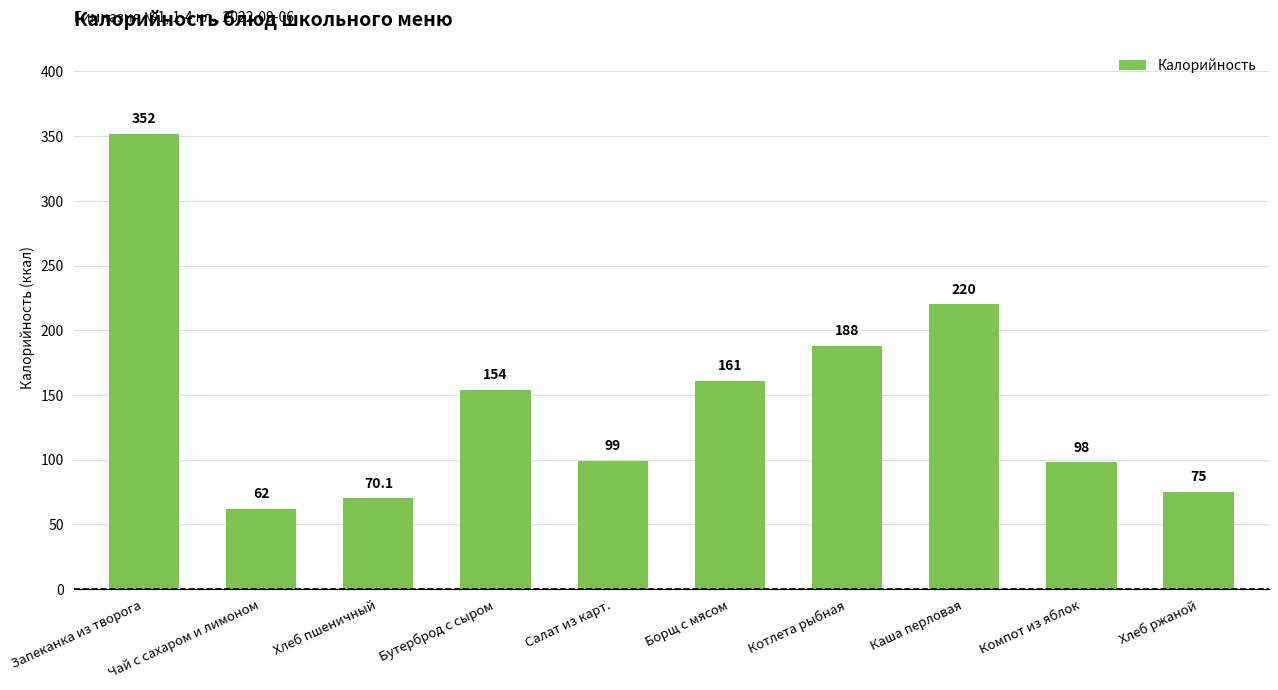

What is the difference between the maximum and minimum values?

290.0